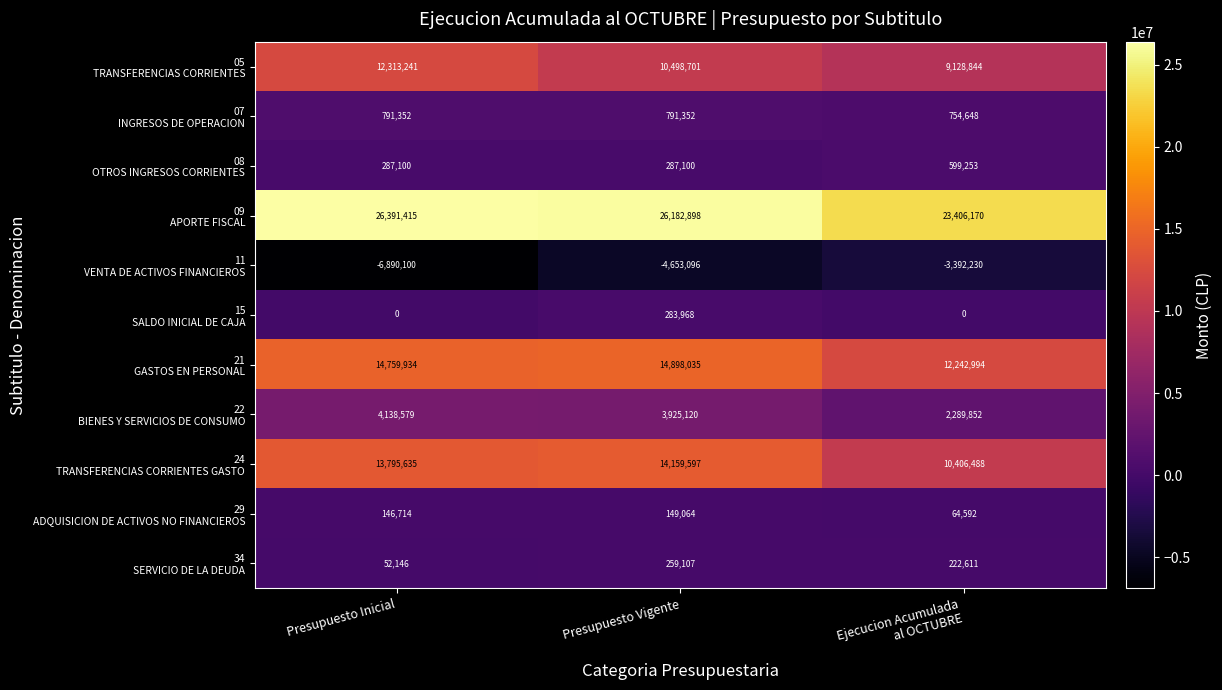

What is the spread (max minus min) of values at Presupuesto Vigente?

30835994